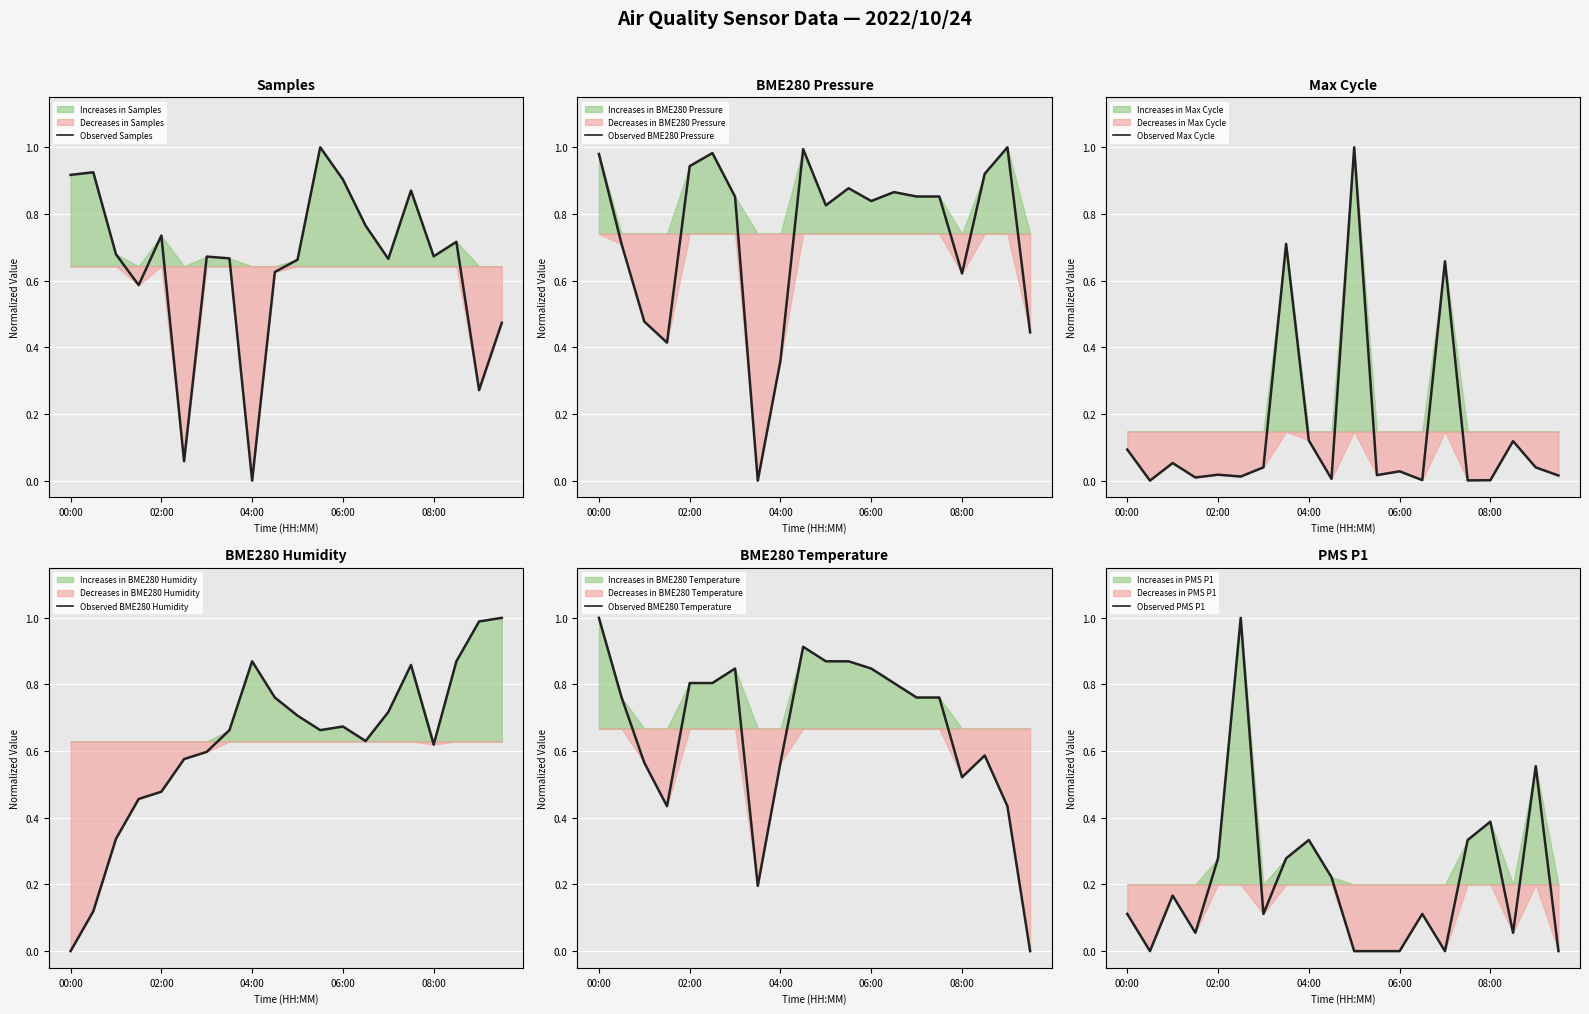

At which label does Observed BME280 Temperature reach its peak?

00:00